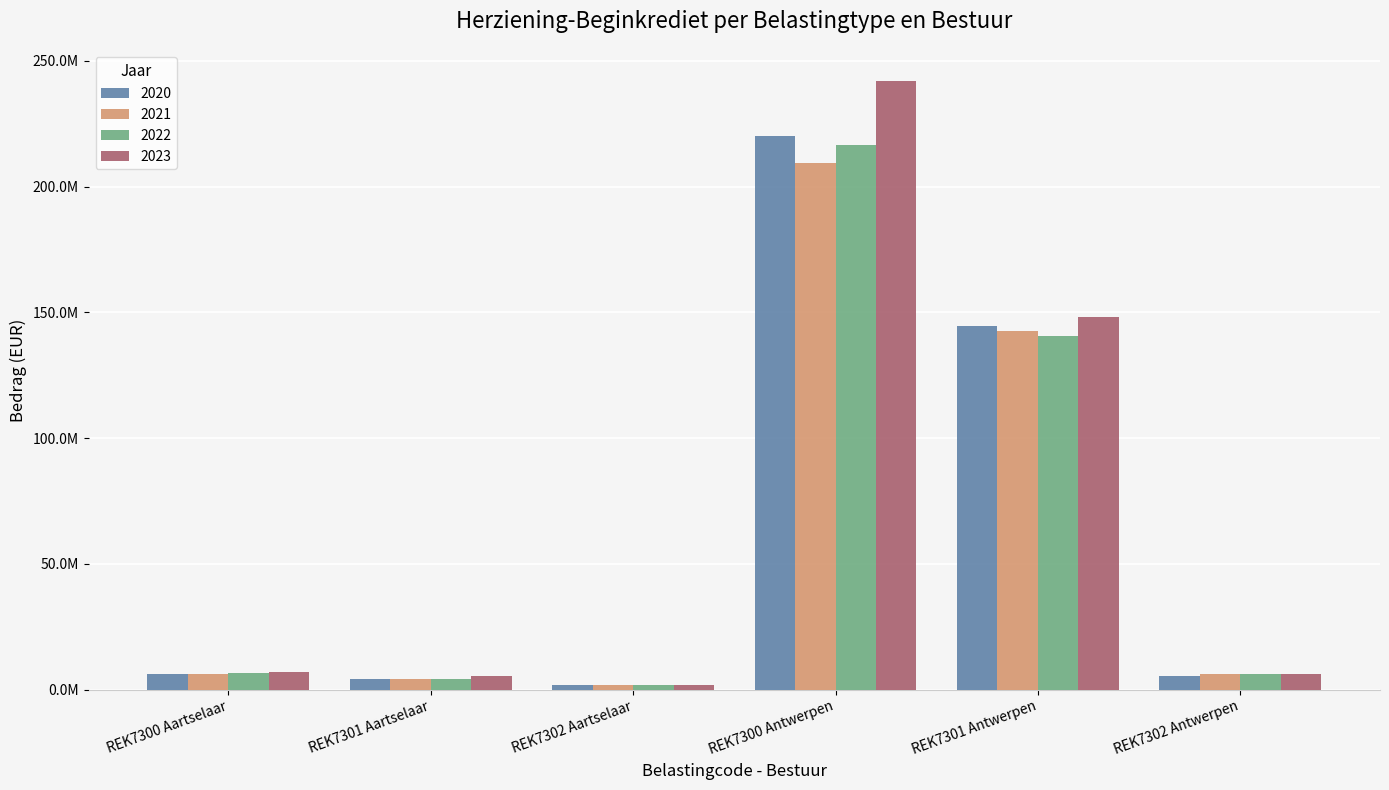

Which series has the largest total across all categories?

2023